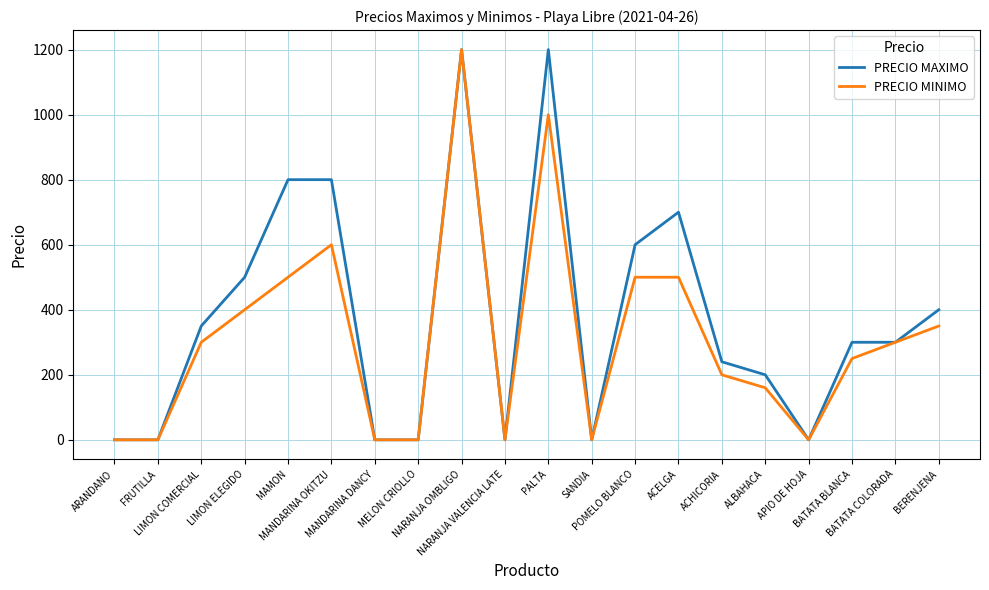

Which category has the highest value in the PRECIO MINIMO series?

NARANJA OMBLIGO